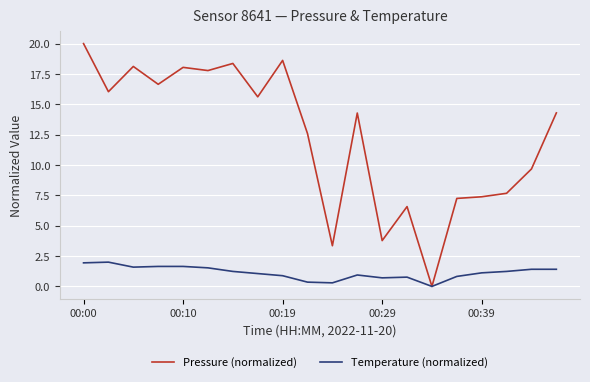

Which series has the largest range (max minus min)?

Pressure (normalized)